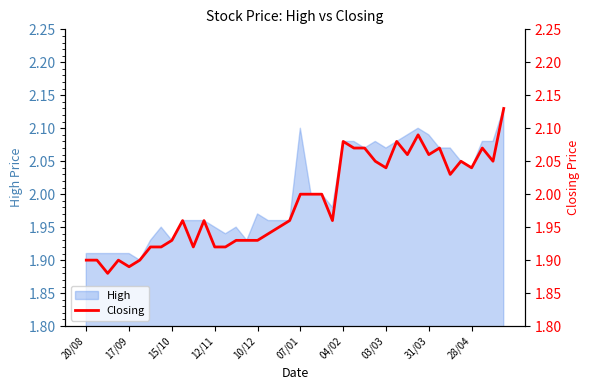

True or false: High has a value of 1.1 at 10/12.

False